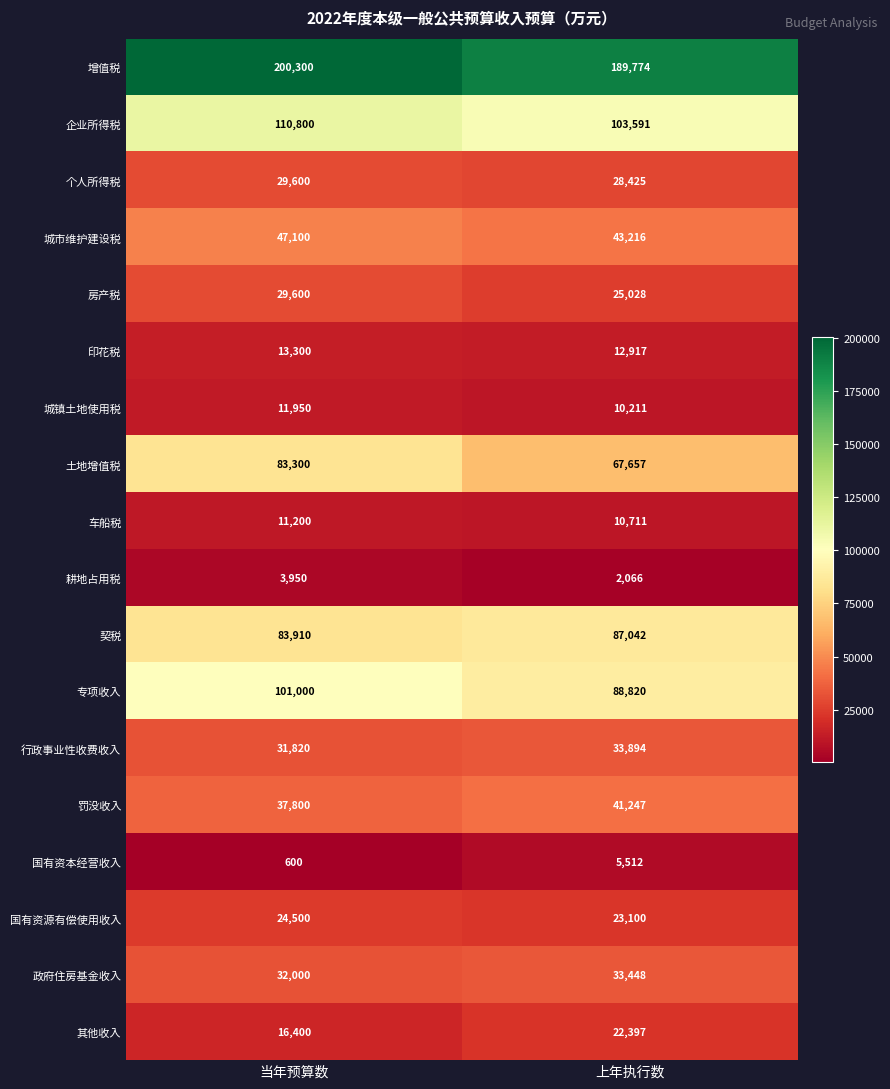

What is the maximum value shown in the chart?

200300